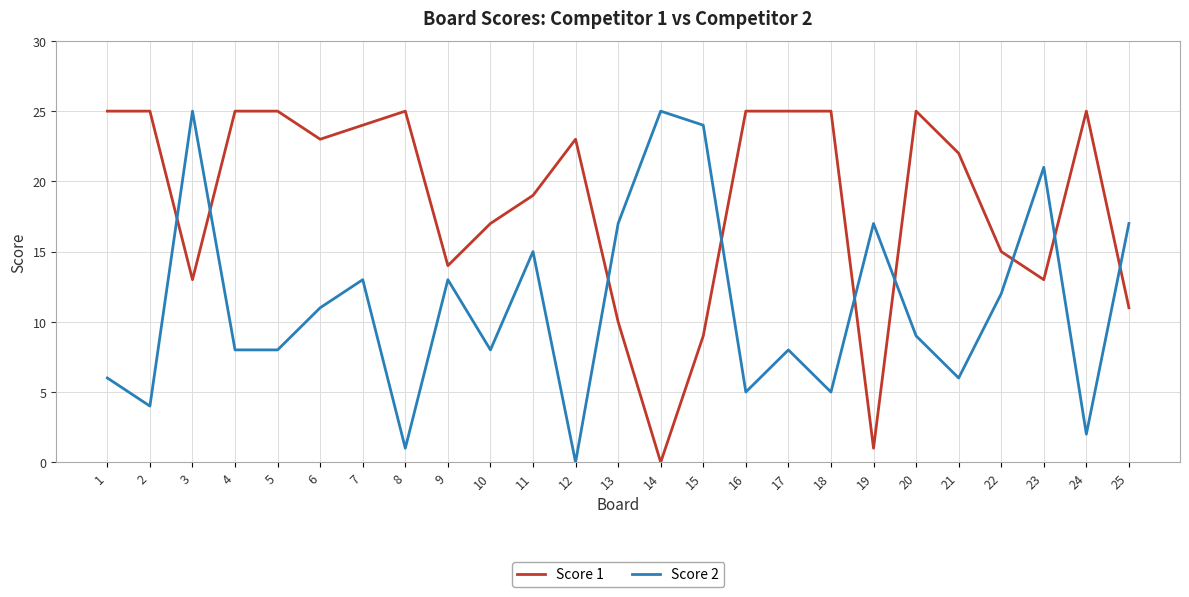

What is the greatest value displayed?

25